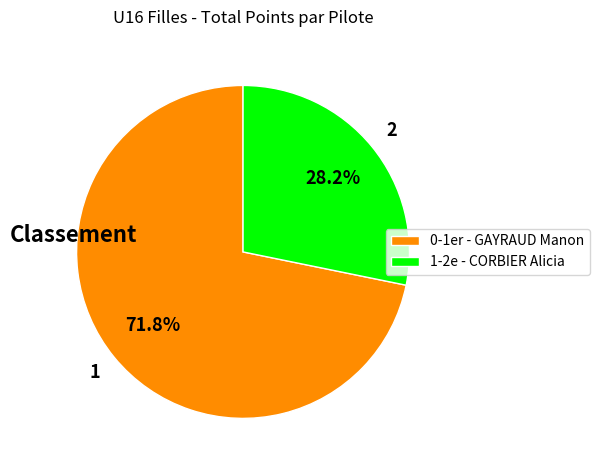

Does any single category account for the majority?

Yes